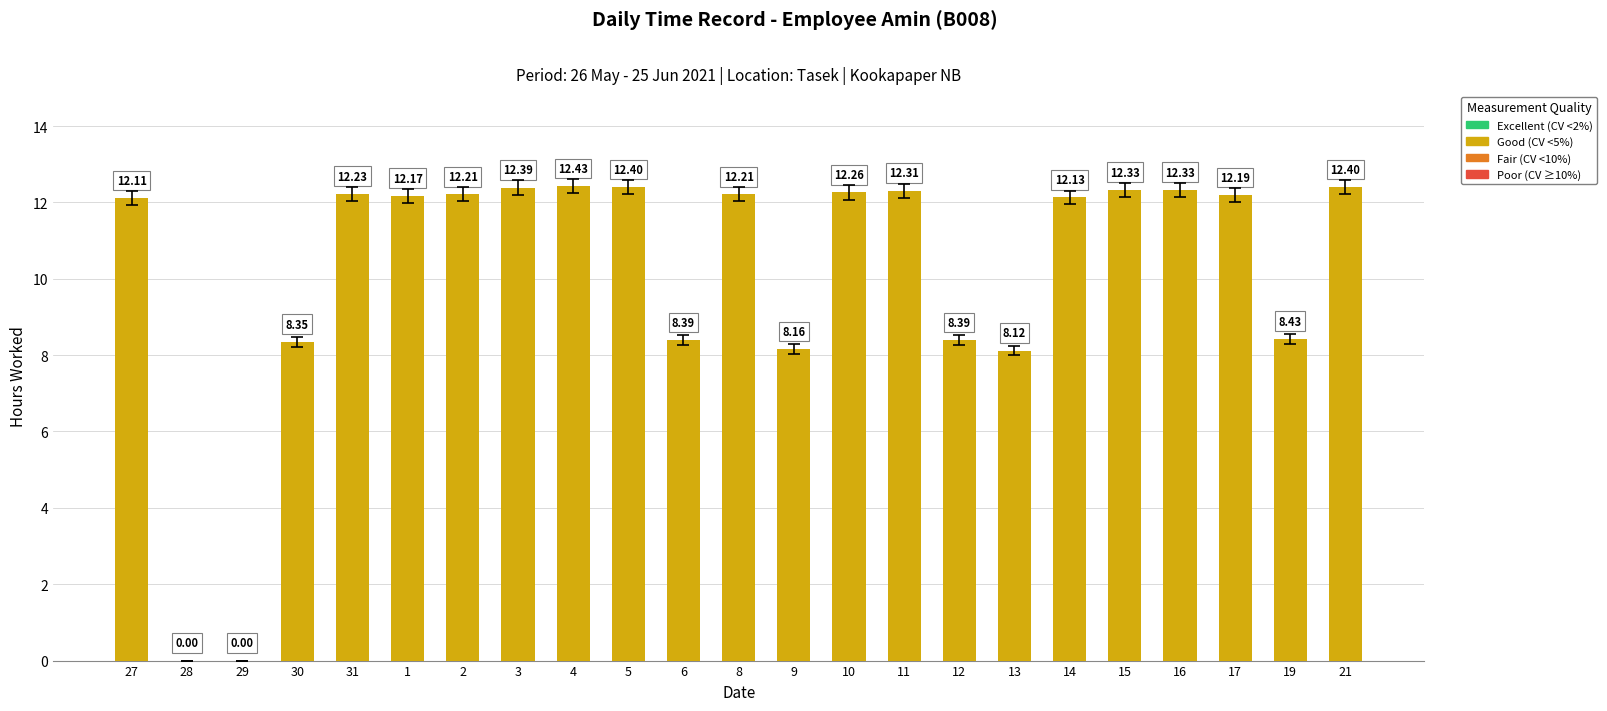

How many categories are shown in the chart?

23